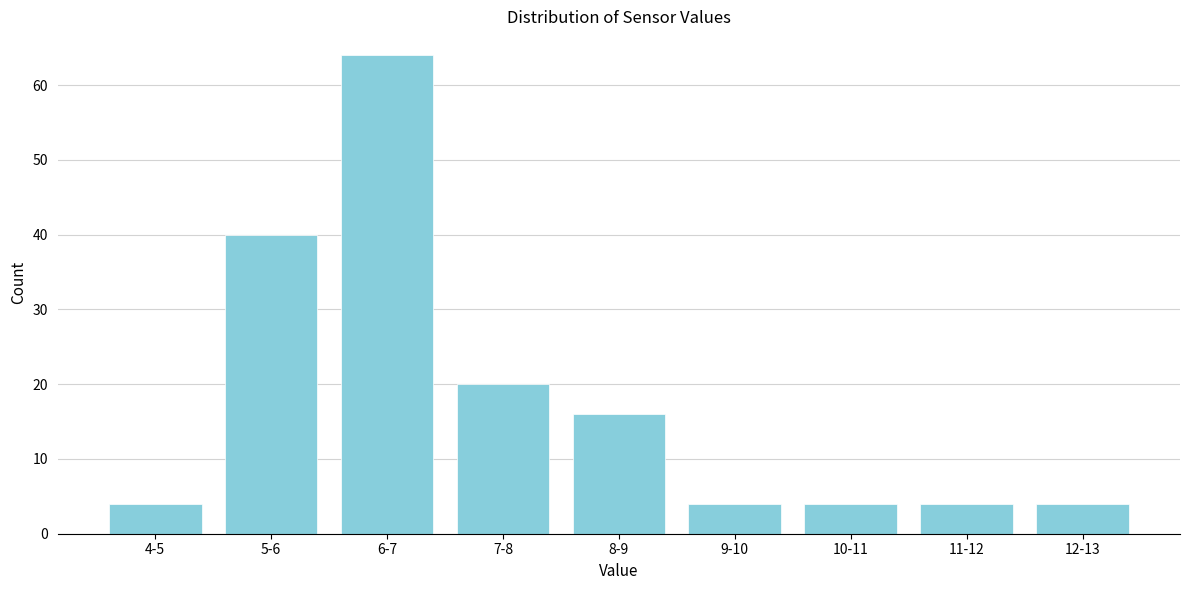

Reading left to right, extract all data points from this chart.

4-5=4	5-6=40	6-7=64	7-8=20	8-9=16	9-10=4	10-11=4	11-12=4	12-13=4